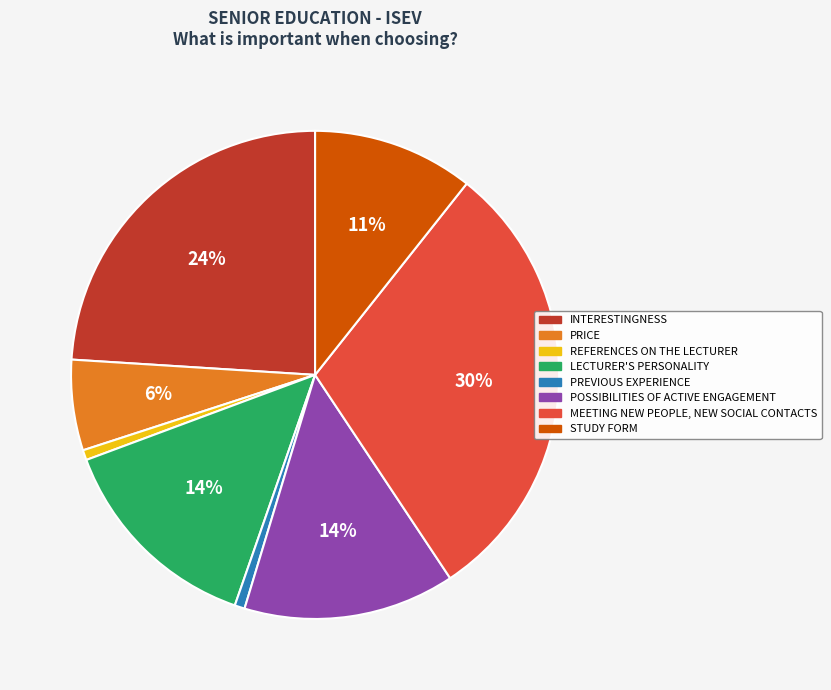

Which has a higher value, PREVIOUS EXPERIENCE or INTERESTINGNESS?

INTERESTINGNESS